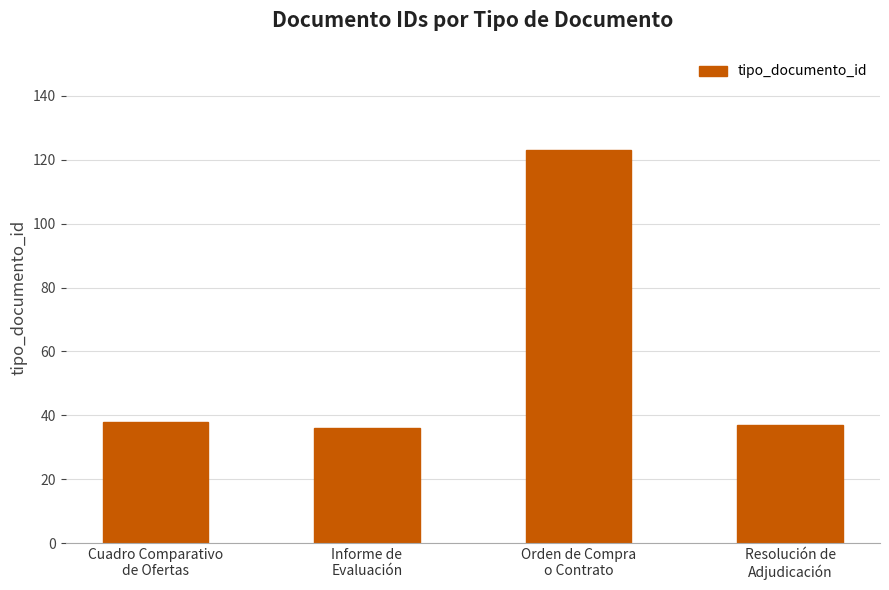

Reading left to right, what are all the values shown in this chart?

Cuadro Comparativo
de Ofertas=38	Informe de
Evaluación=36	Orden de Compra
o Contrato=123	Resolución de
Adjudicación=37